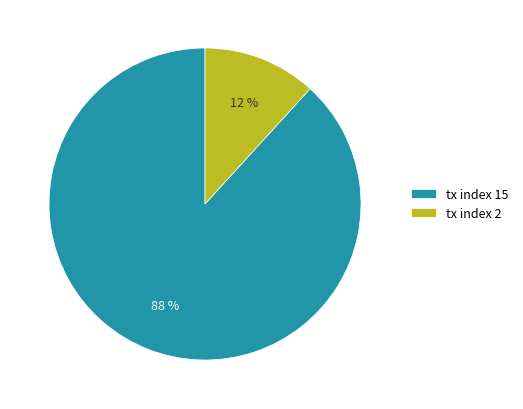

To the nearest percent, what percentage of the pie is tx index 2?

12%